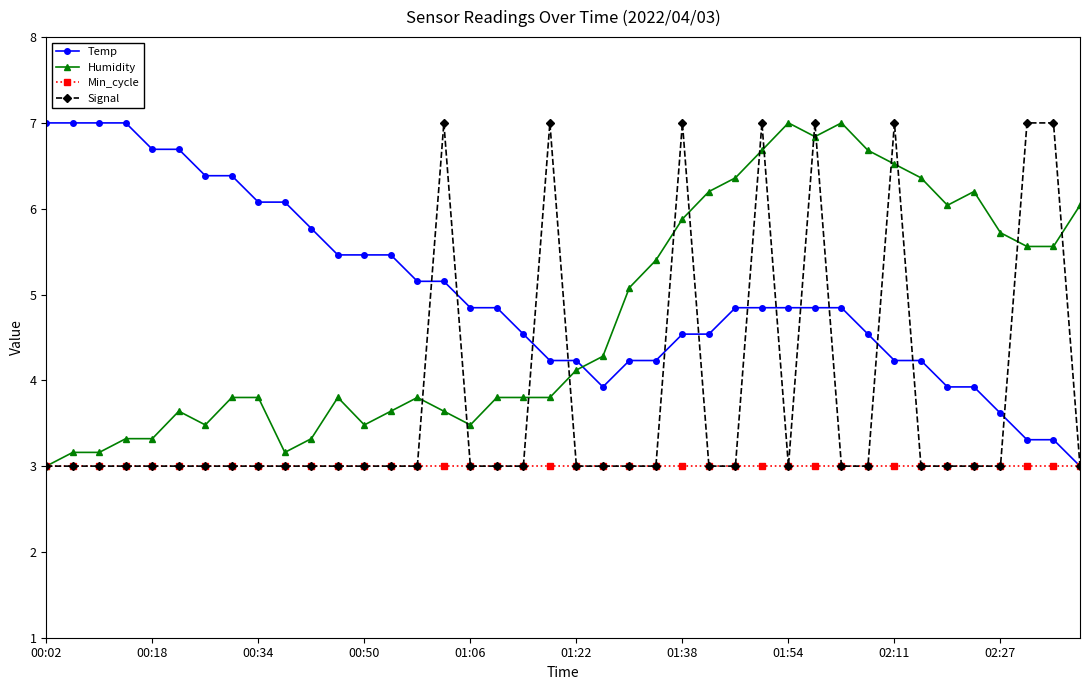

What is the minimum value for Signal?

3.0